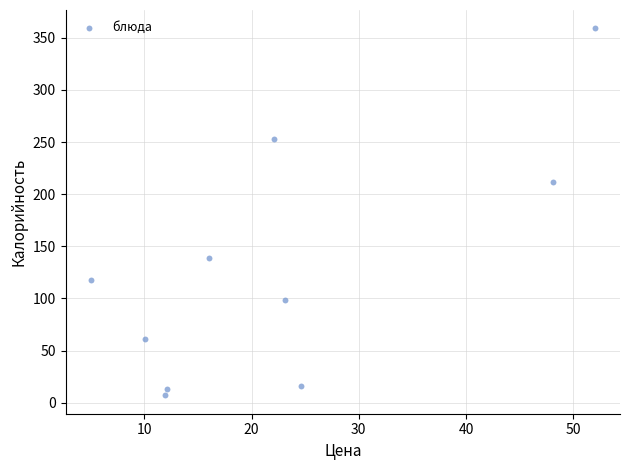

What is the average Y value?

127.5